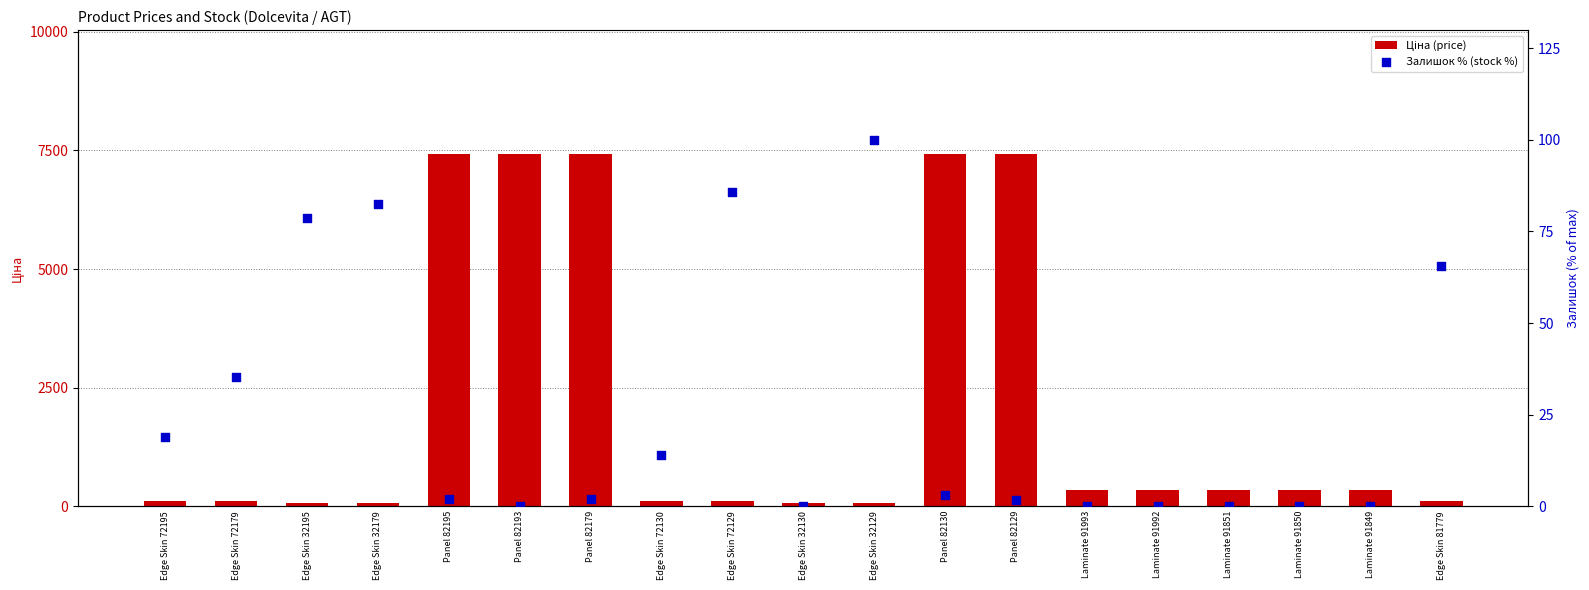

What is the total value across all series at Panel 82193?

7436.2